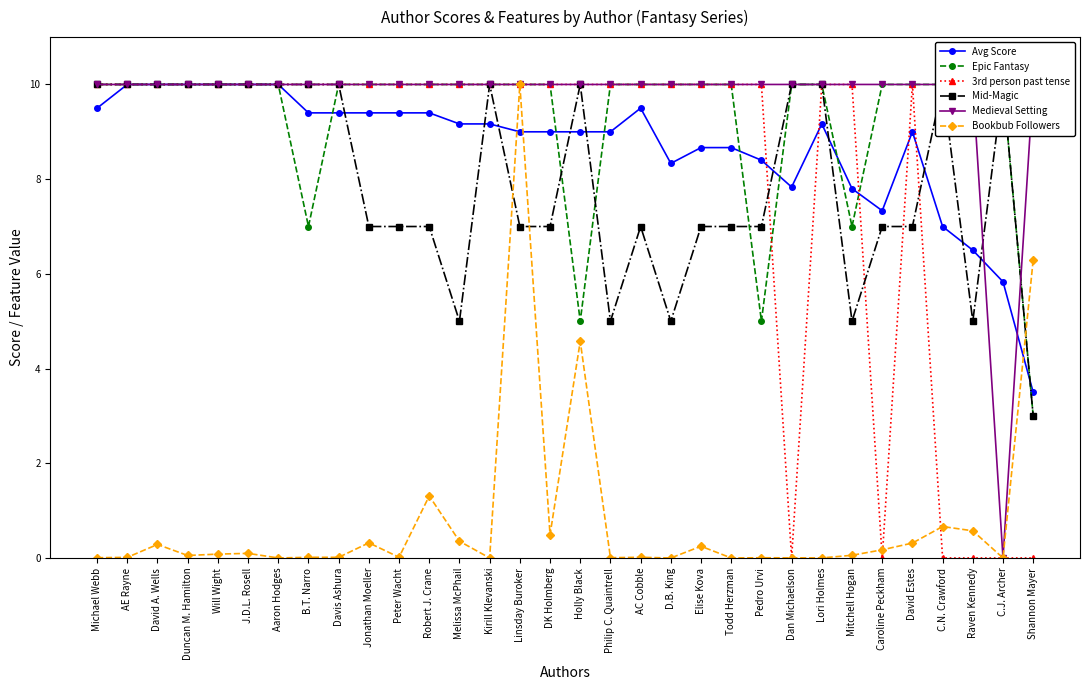

Rank the series by their maximum value, from highest to lowest.

Avg Score, Epic Fantasy, 3rd person past tense, Mid-Magic, Medieval Setting, Bookbub Followers